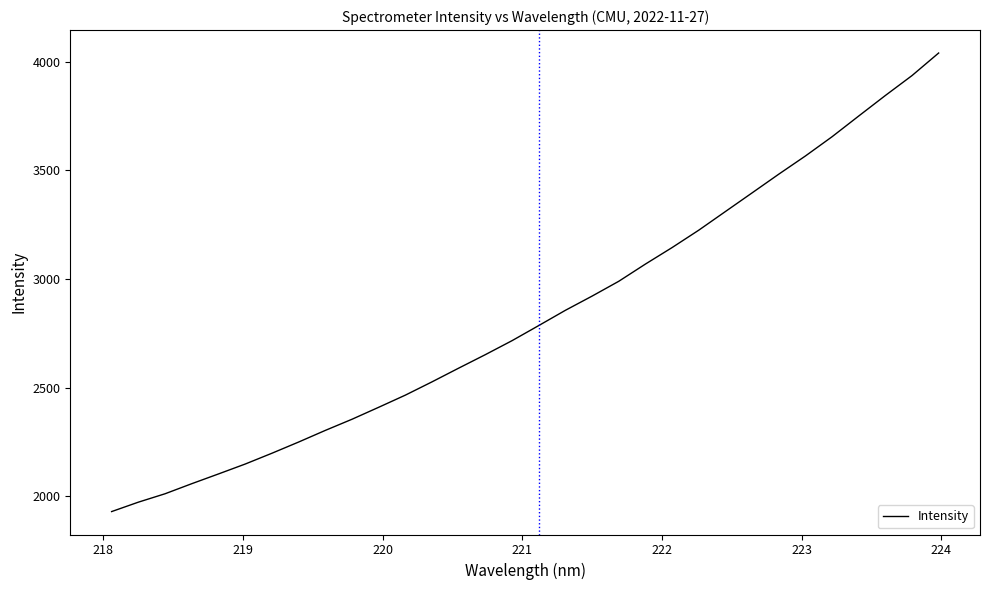

Is this an area chart (filled region under the line)?

No